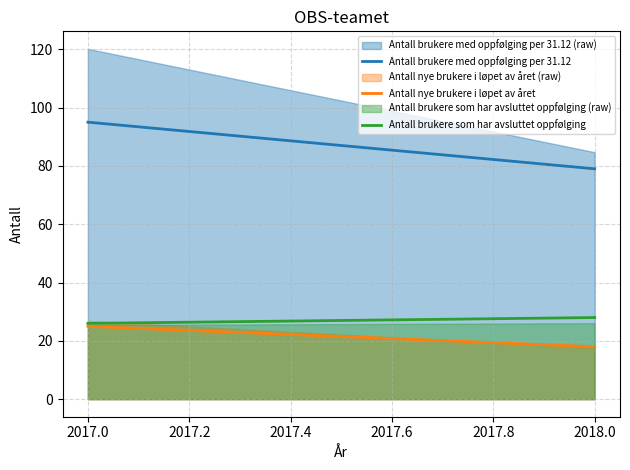

How many lines are shown in the chart?

3